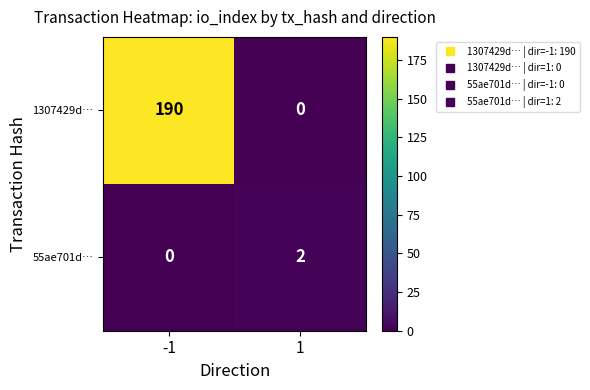

At which category is the sum across all series the highest?

-1